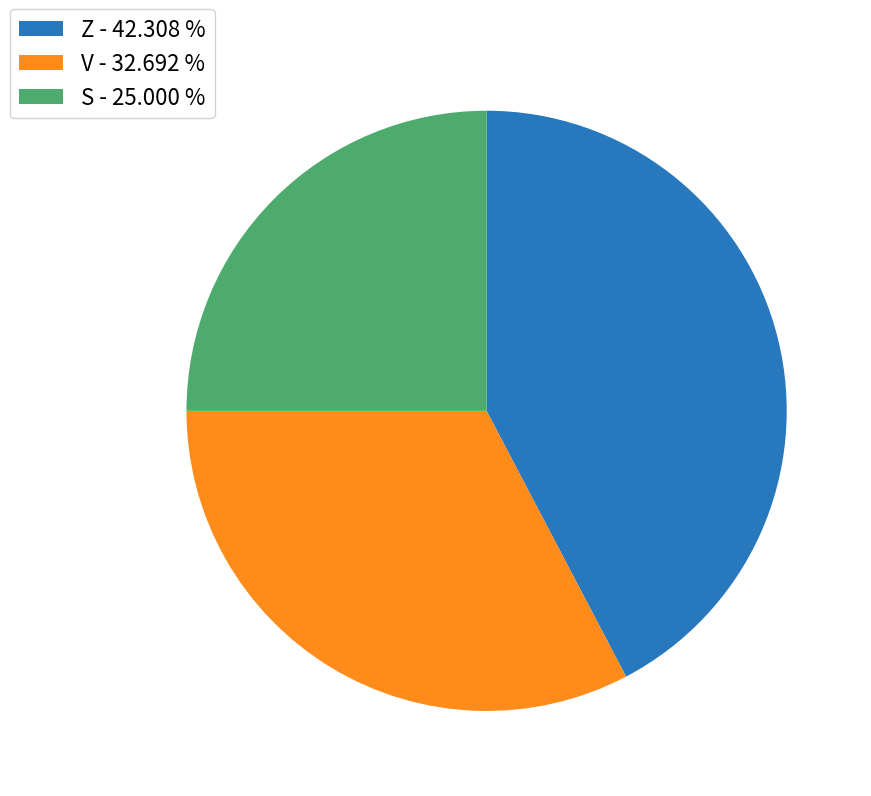

How many segments does this pie chart have?

3